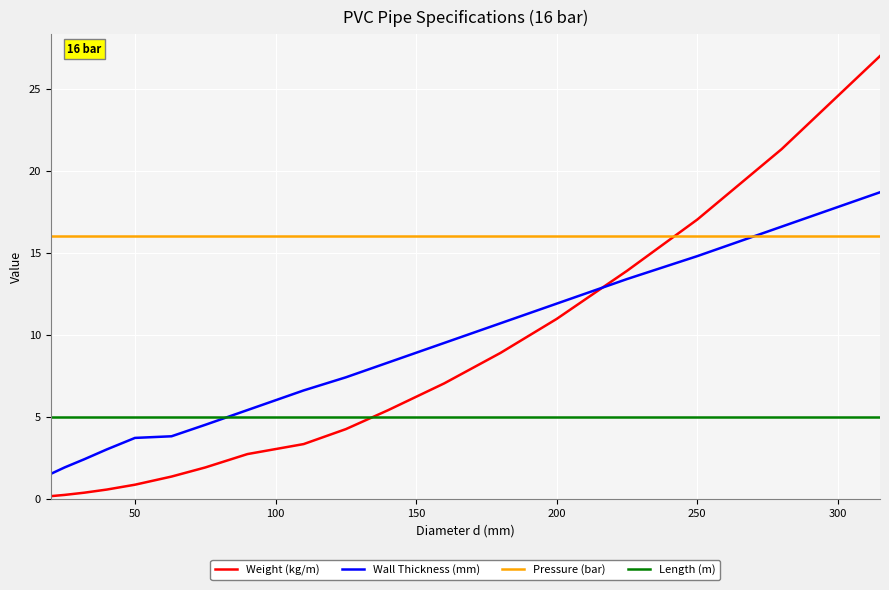

True or false: Length (m) and Wall Thickness (mm) cross at least once.

True